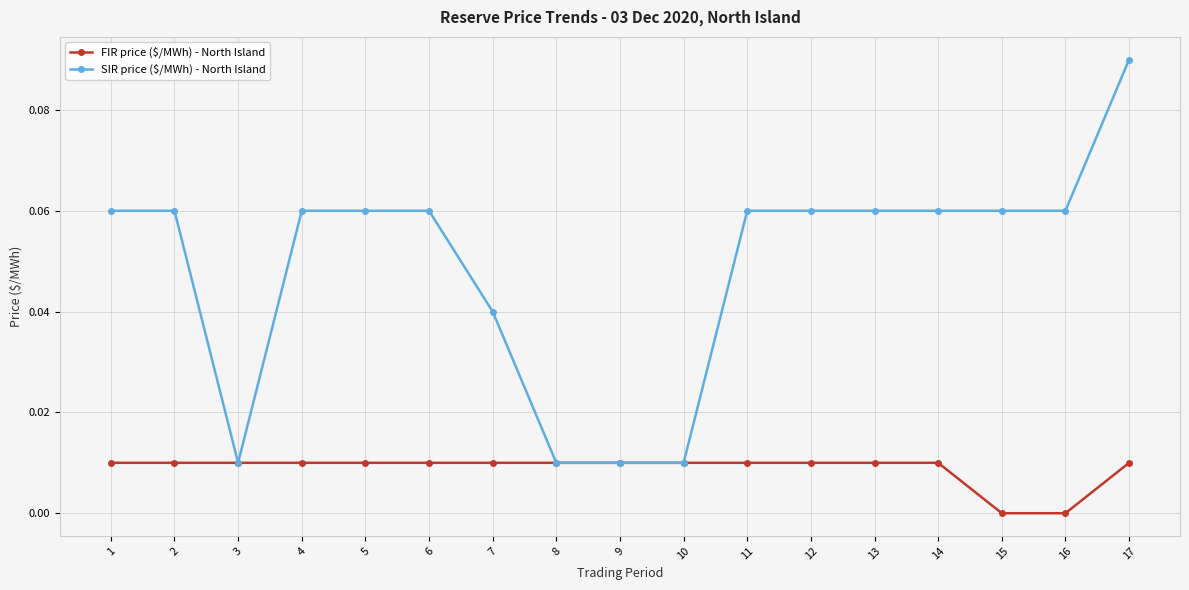

Where is the first local minimum for SIR price ($/MWh) - North Island?

3